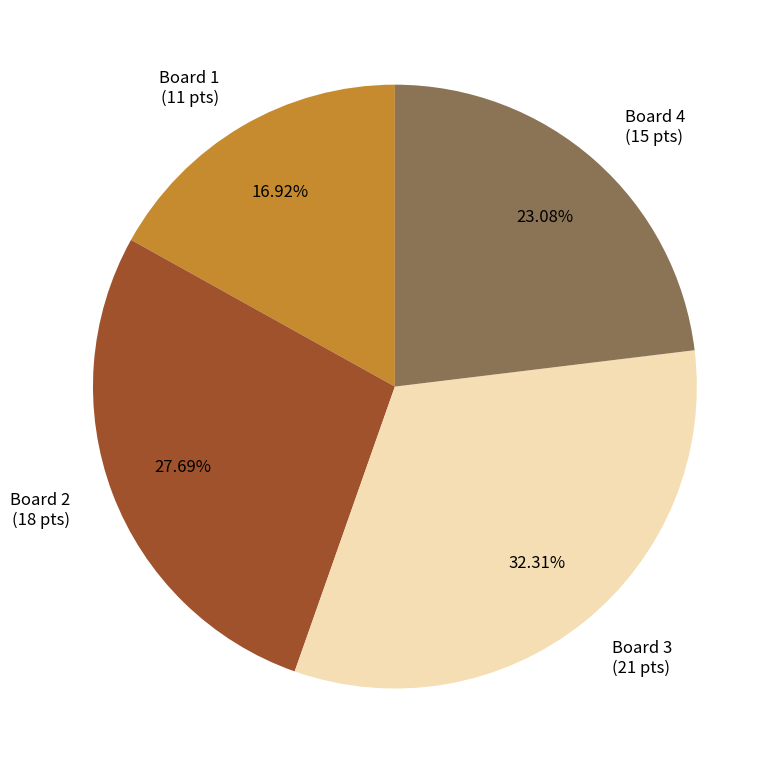

To the nearest percent, what is the difference between the Board 1 and Board 3 slice percentages?

15%